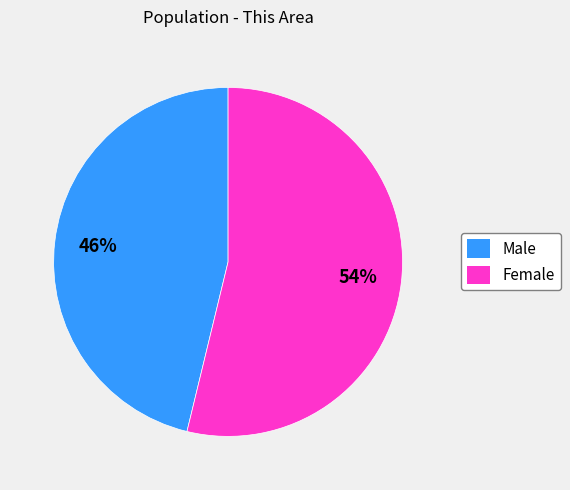

The Male slice represents 40% of the pie. True or false?

False